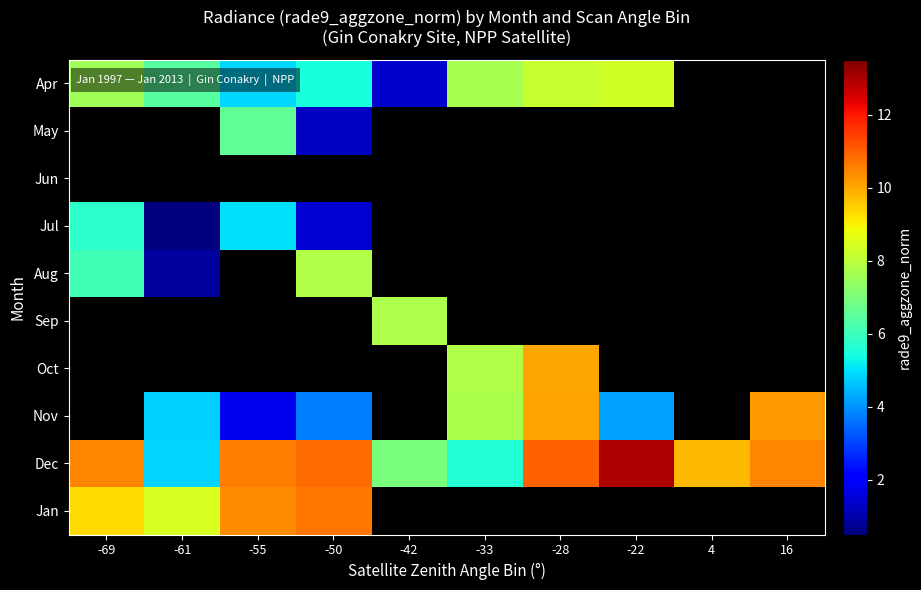

What is the spread (max minus min) of values at -42?

7.8